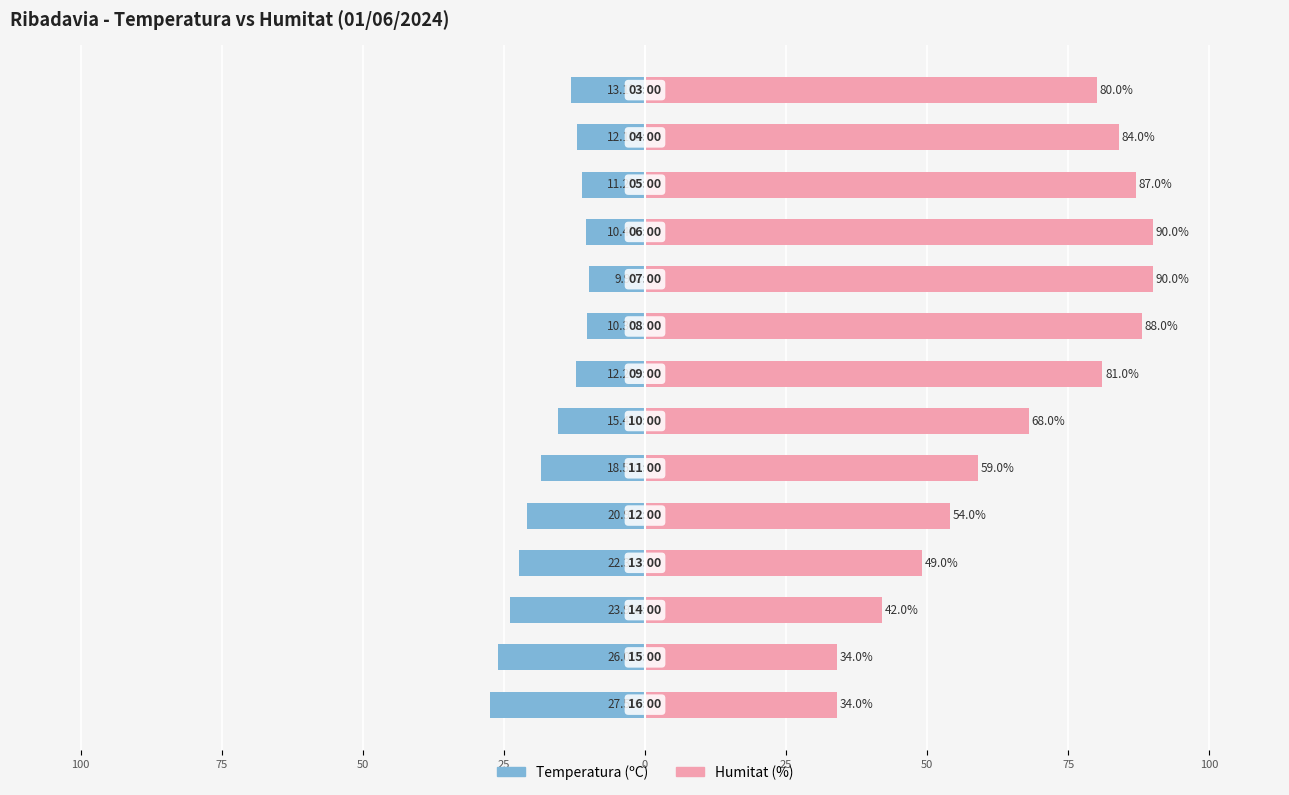

Which series has the largest range (max minus min)?

Humitat (%)